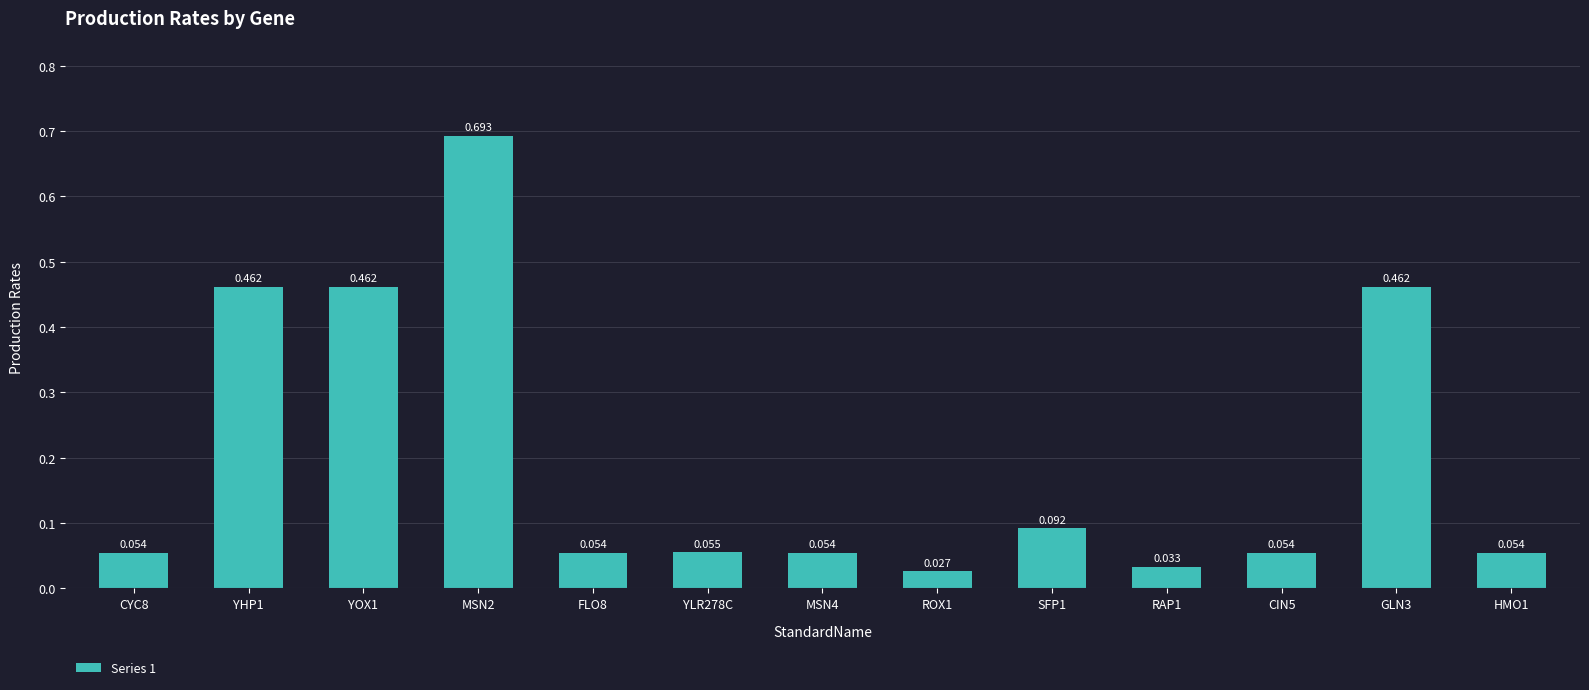

What is the label of the 2nd bar from the right?

GLN3